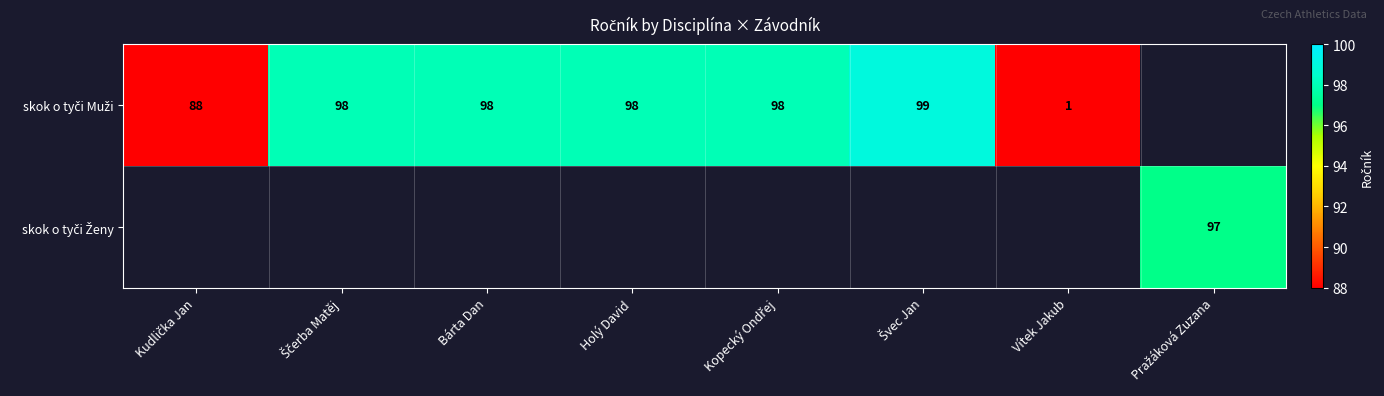

Where is skok o tyči Muži nearest to the value 50?

Kudlička Jan